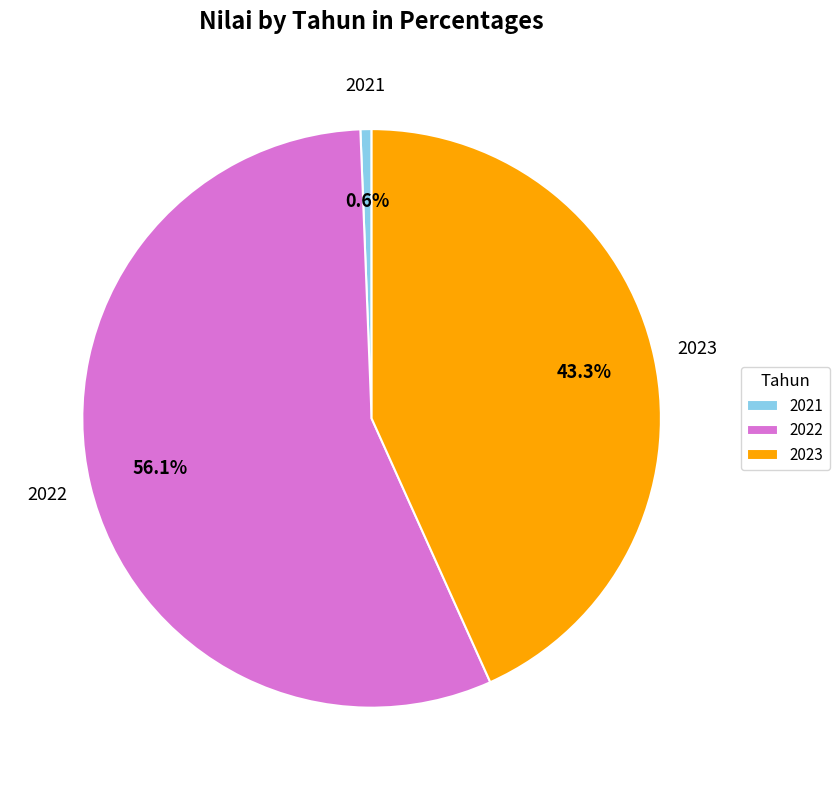

The 2022 slice represents 62% of the pie. True or false?

False